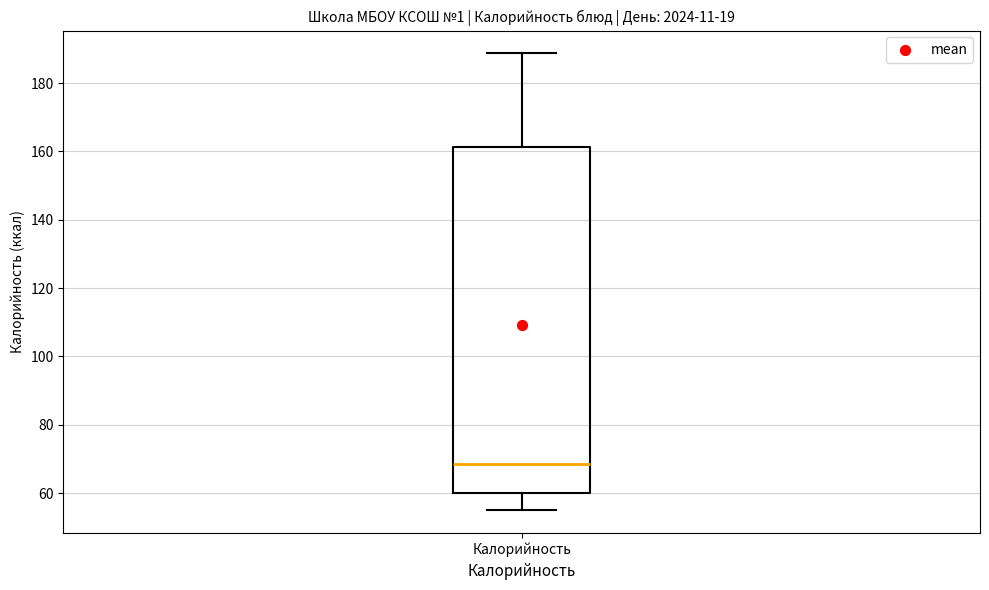

Where does the lower whisker of the box for Калорийность end on the y-axis? The values are not printed on the chart, so give them approximately, as read against the axis.

54